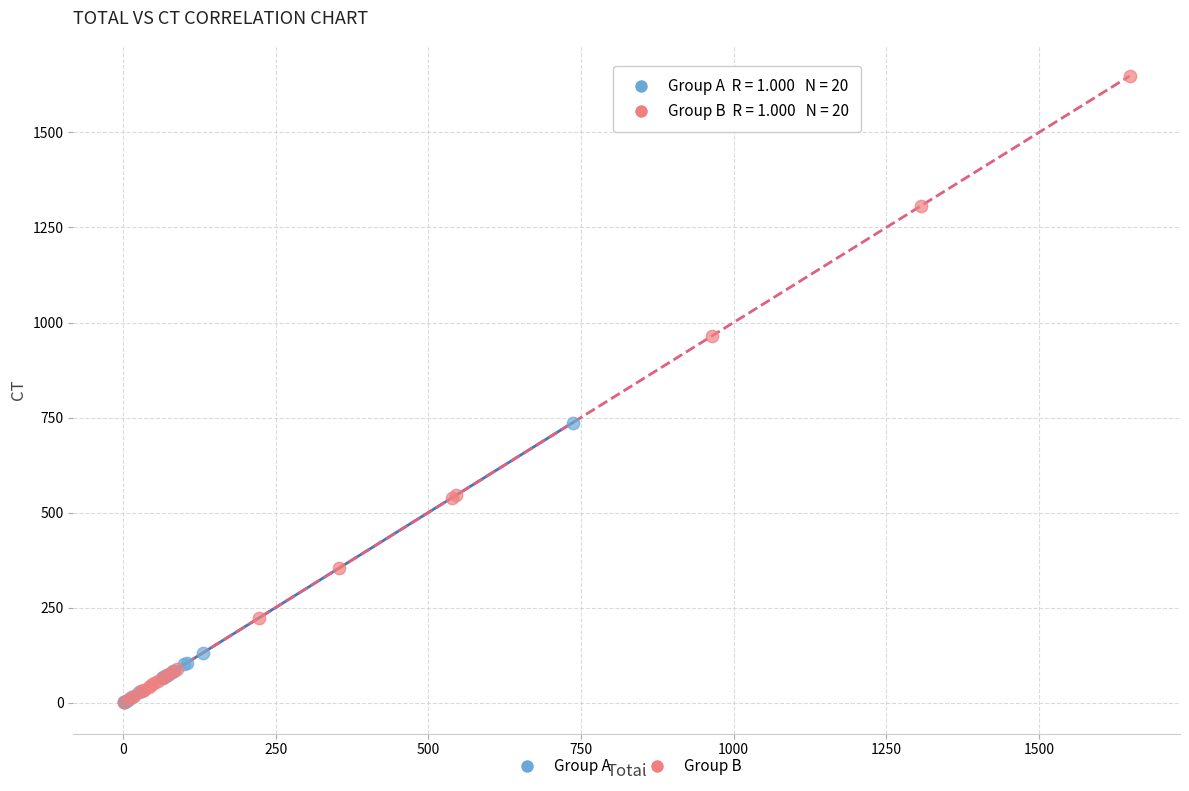

Which series reaches the maximum Y coordinate?

Group B